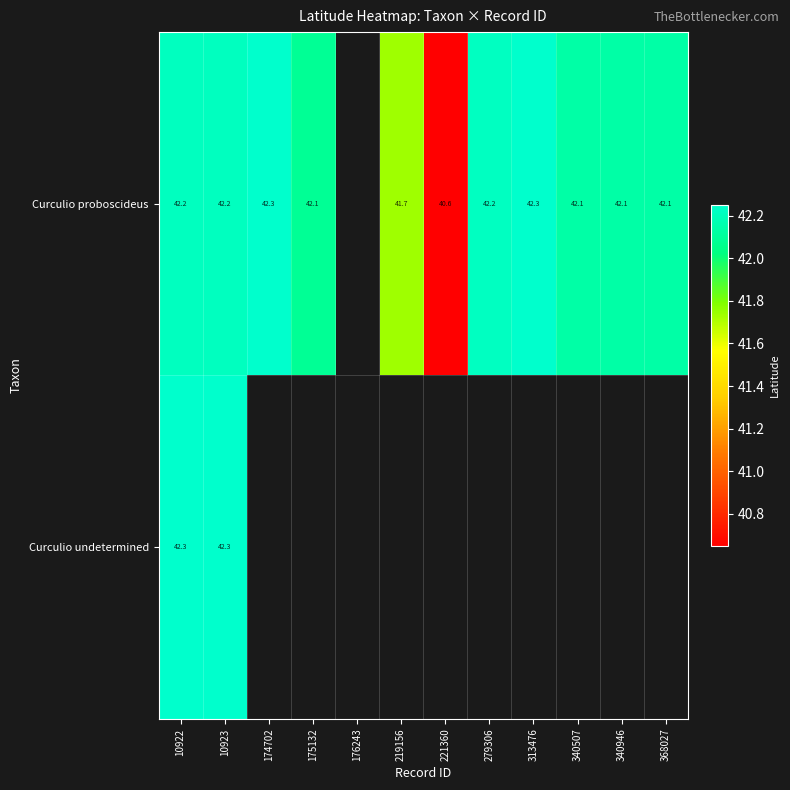

The value of Curculio proboscideus at 174702 is 42.3. True or false?

True